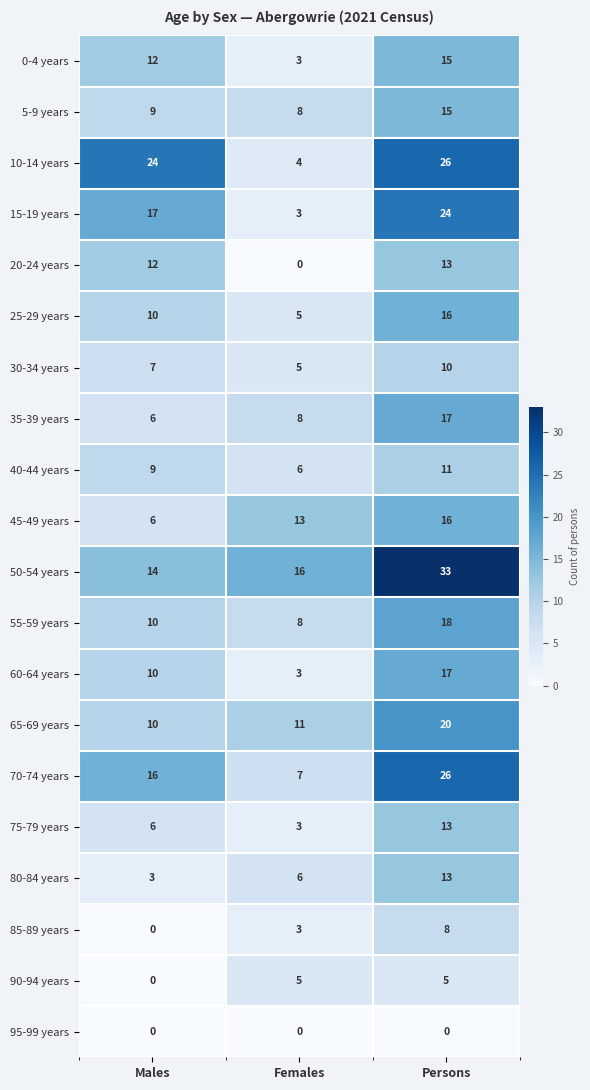

Which series has the widest spread of values?

10-14 years